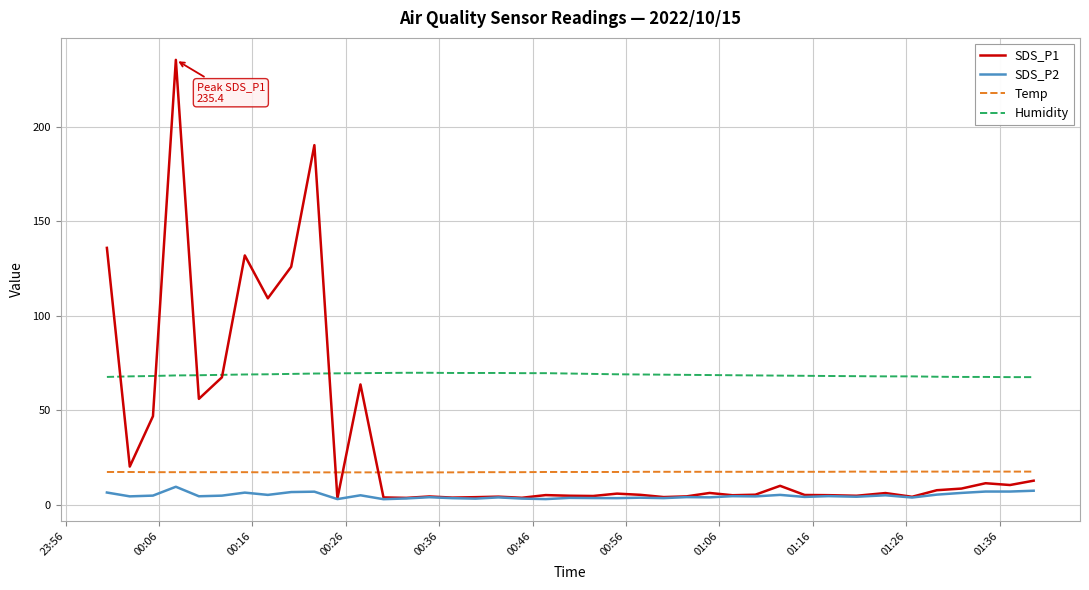

Which series has the widest spread of values?

SDS_P1